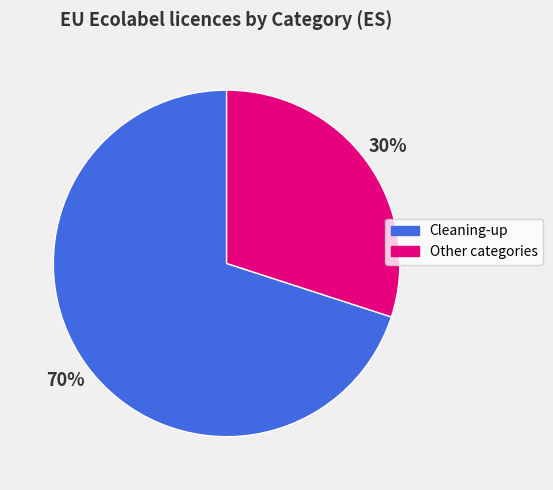

To the nearest percent, what is the combined percentage of Other categories and Cleaning-up?

100%